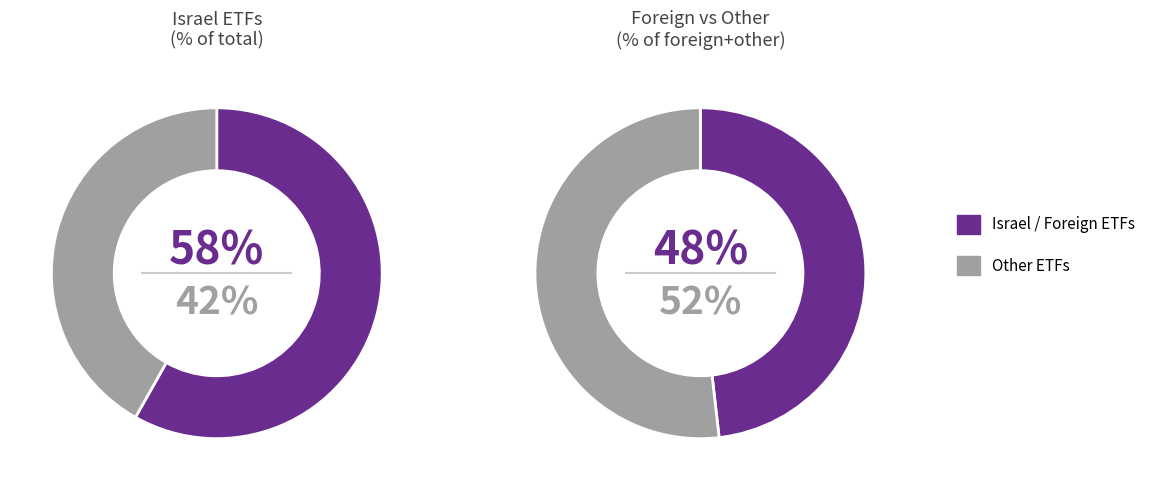

Is סה"כ בישראל: the majority of the pie?

Yes